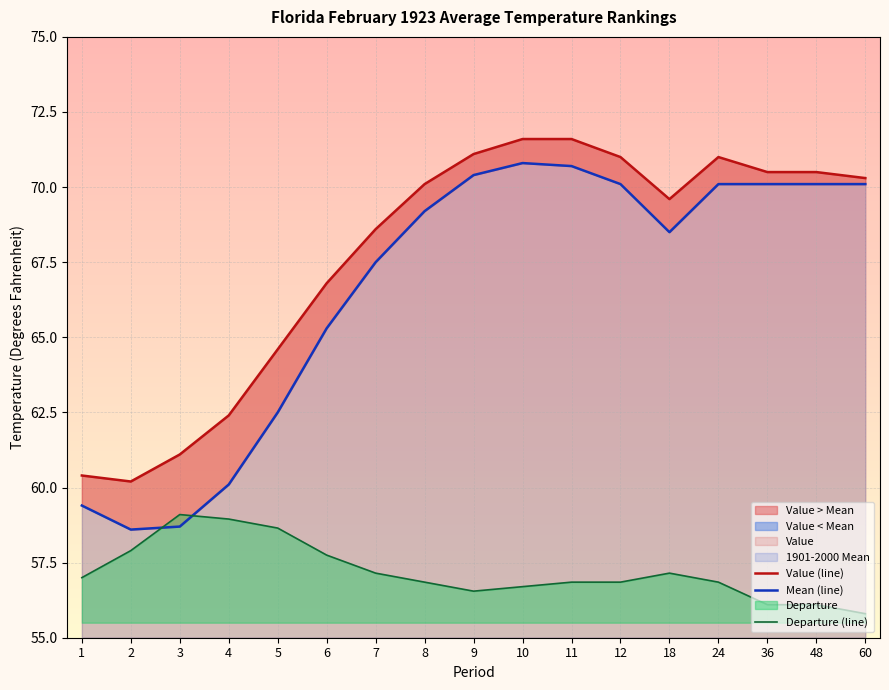

What is the smallest value displayed?

55.8